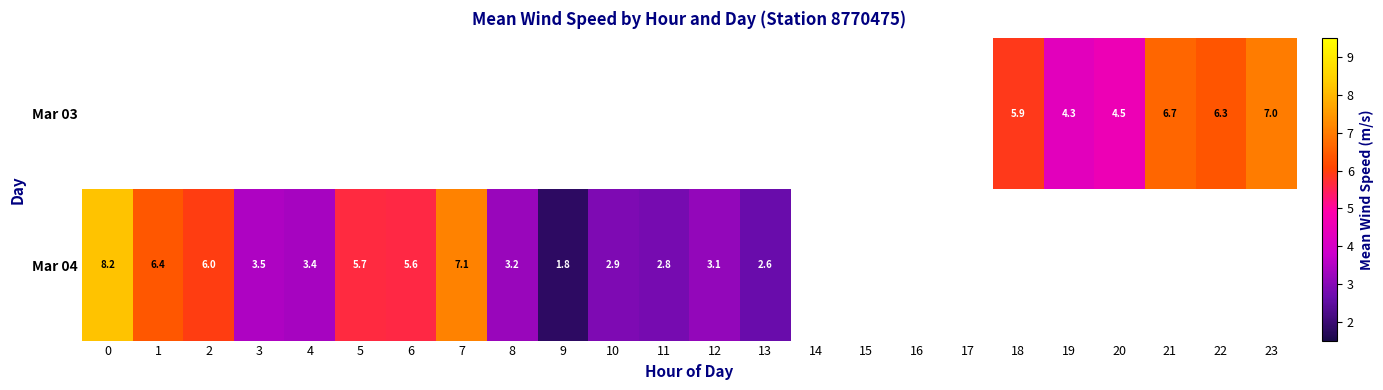

True or false: Mar 03 has a value of 4.5 at 20.

True